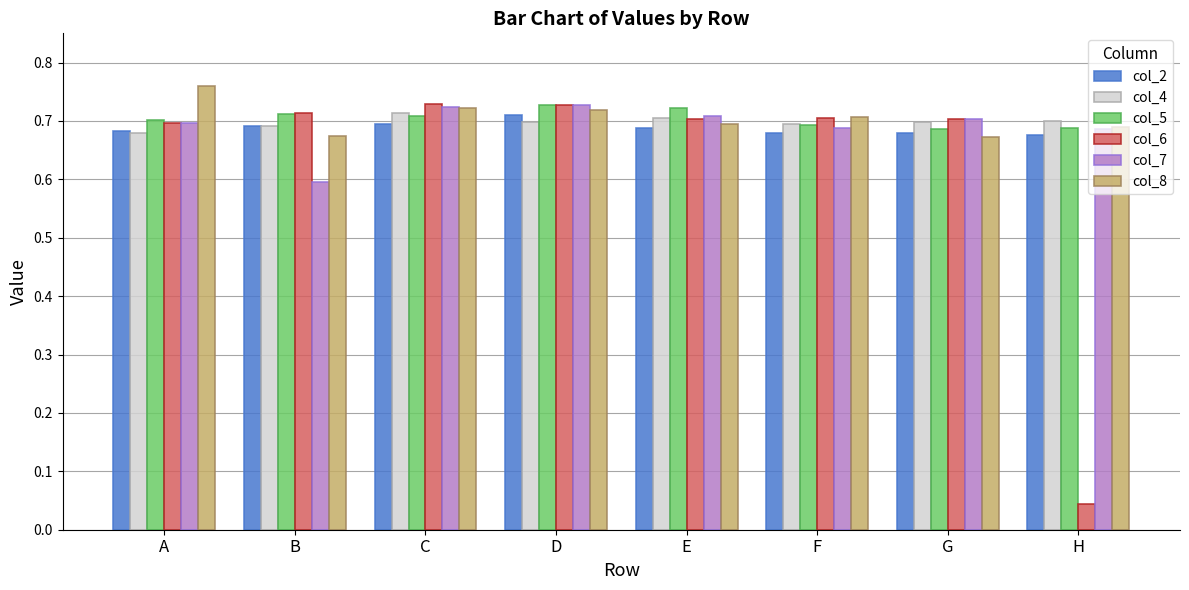

What is the sum of all col_6 values?

5.0